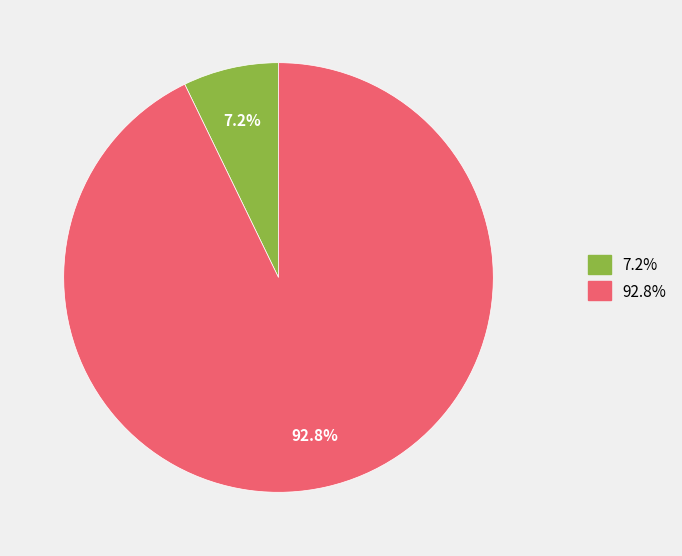

Is there a majority slice in this chart?

Yes